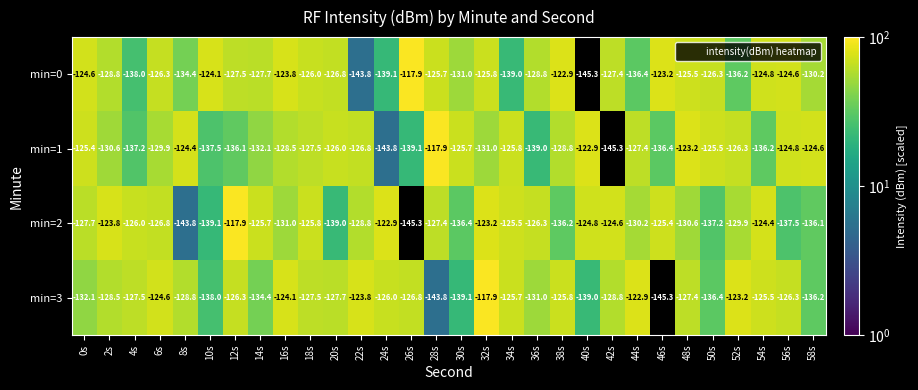

What is the difference between the min=1 values at 50s and 48s?

2.3